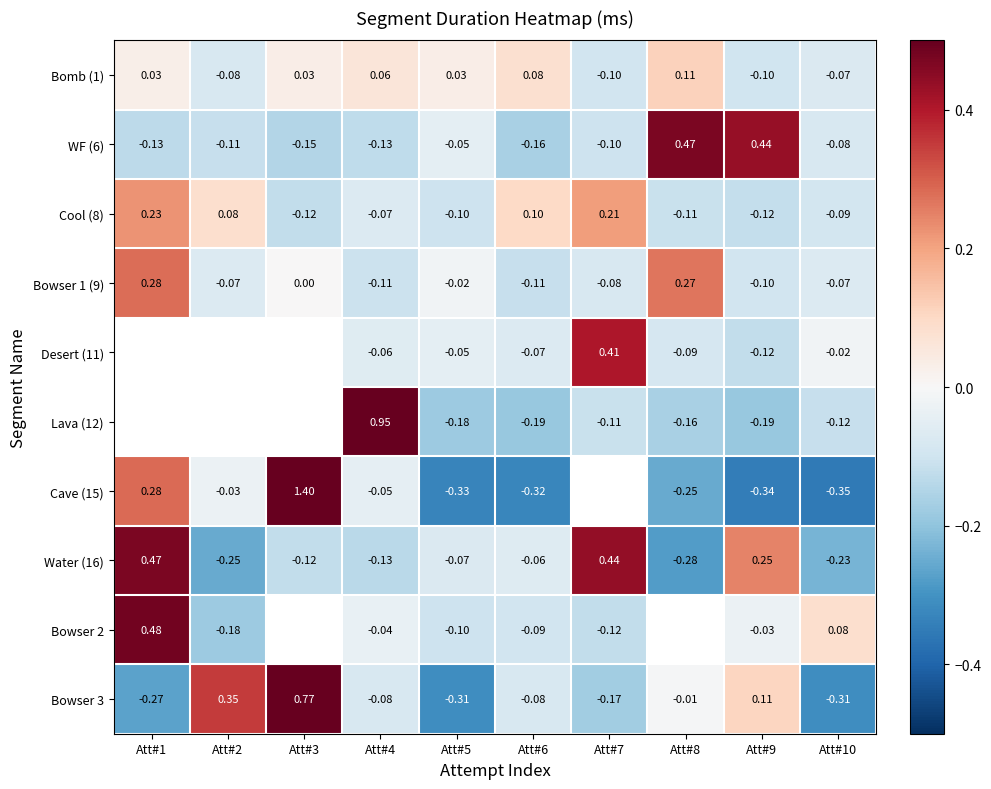

How many series are shown in this chart?

10